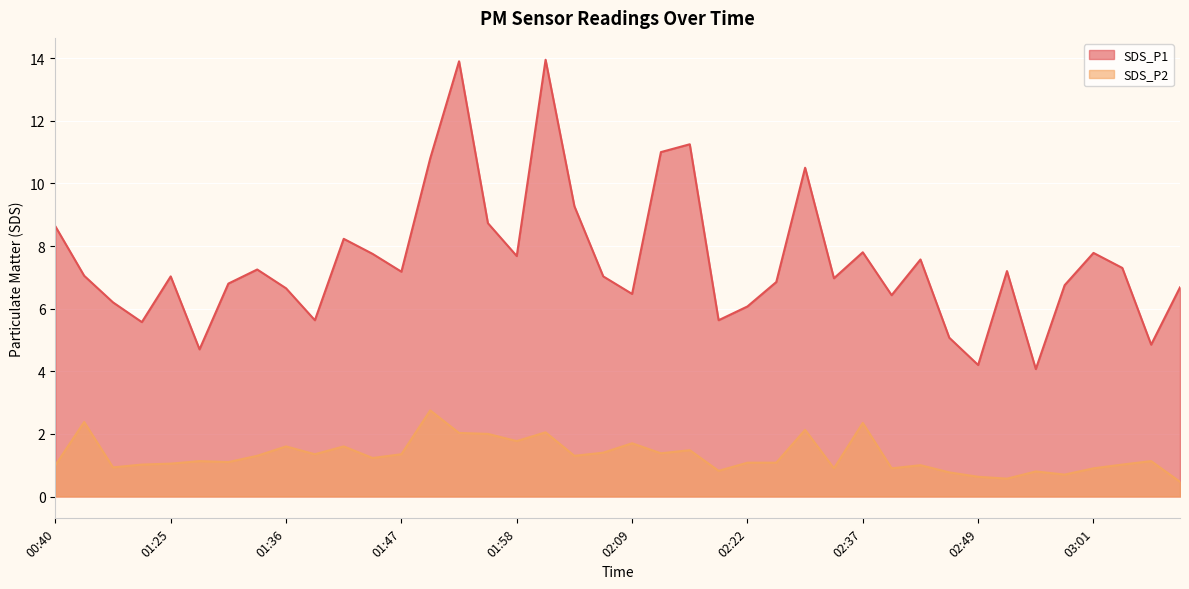

Which series has the widest spread of values?

SDS_P1